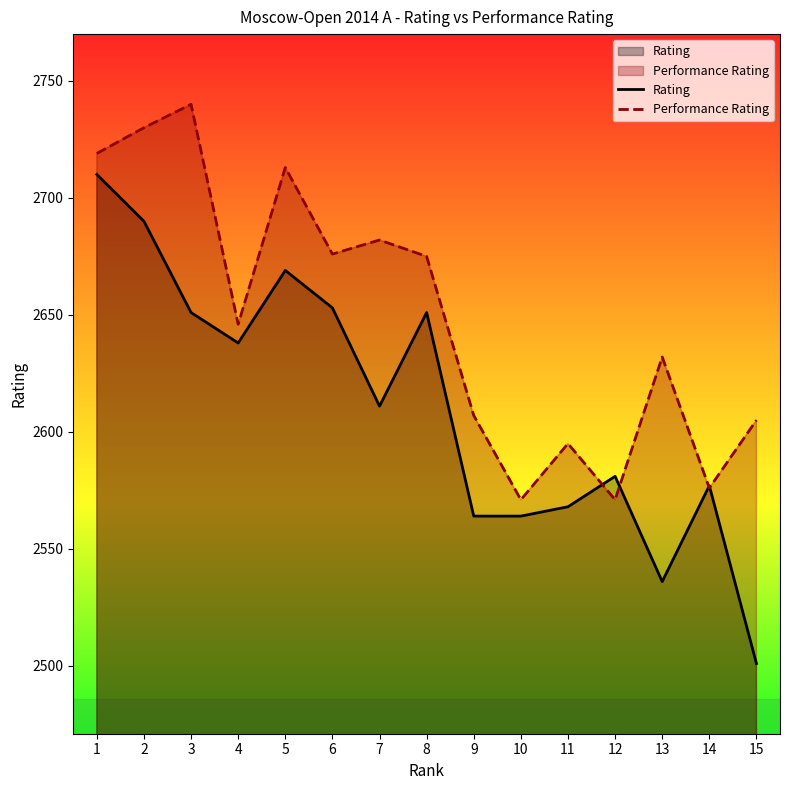

Reading left to right, list all the values displayed in this chart.

Rating: 2710	2690	2651	2638	2669	2653	2611	2651	2564	2564	2568	2581	2536	2577	2501
Performance Rating: 2719	2730	2740	2646	2713	2676	2682	2675	2607	2571	2595	2571	2632	2576	2605